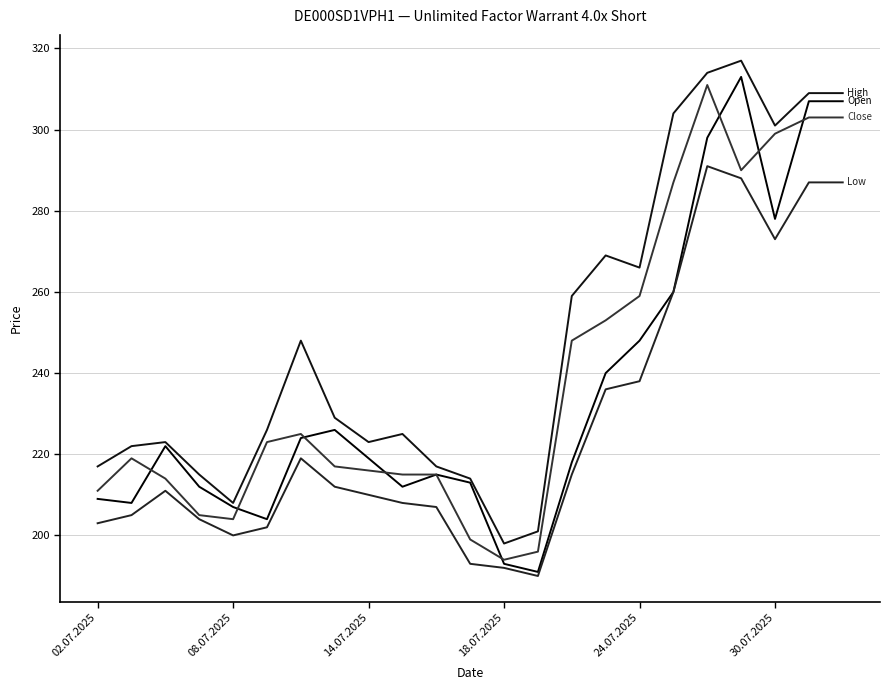

Reading left to right, extract all data points from this chart.

Open: 209	208	222	212	207	204	224	226	219	212	215	213	193	191	218	240	248	260	298	313	278	307	307
High: 217	222	223	215	208	226	248	229	223	225	217	214	198	201	259	269	266	304	314	317	301	309	309
Low: 203	205	211	204	200	202	219	212	210	208	207	193	192	190	215	236	238	260	291	288	273	287	287
Close: 211	219	214	205	204	223	225	217	216	215	215	199	194	196	248	253	259	287	311	290	299	303	303